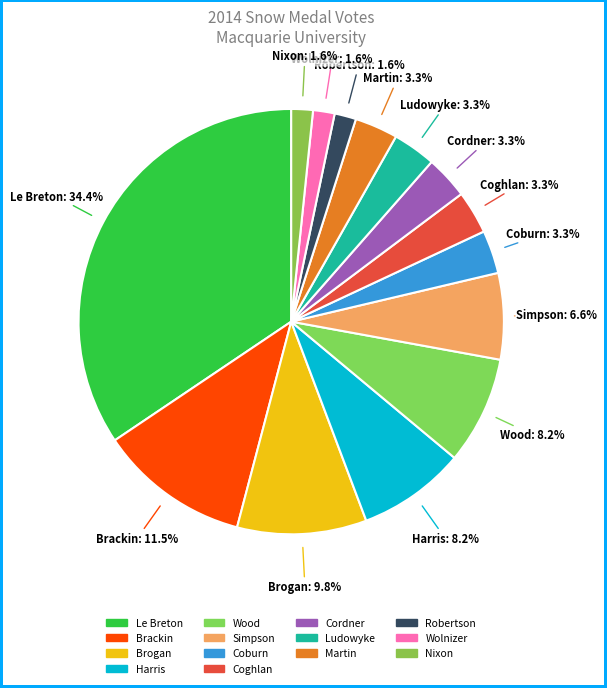

To the nearest percent, what percentage of the pie is Cordner?

3%